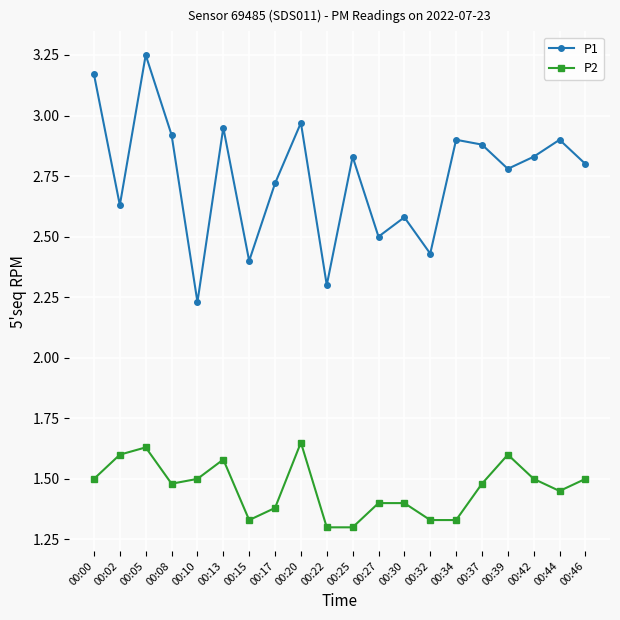

True or false: P1 and P2 intersect in this chart.

False